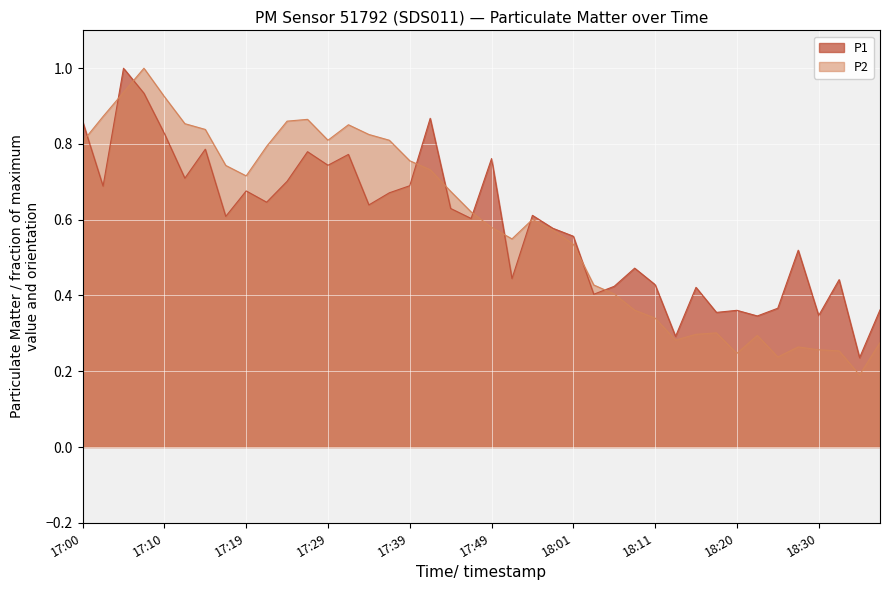

Is it true that P2 equals 0.2 at 17:10?

False